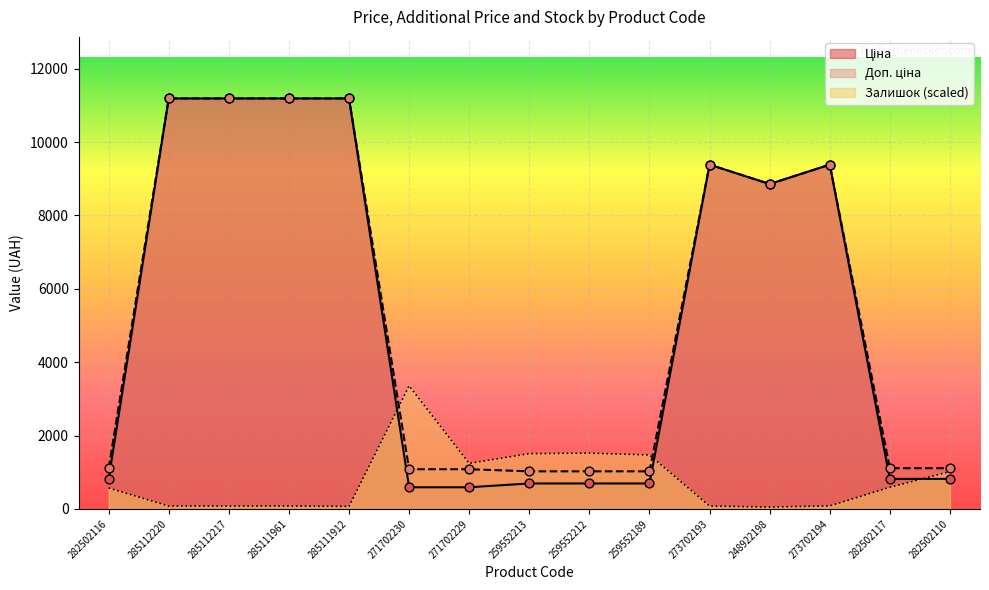

What are all the series names shown in the legend?

Ціна, Доп. ціна, Залишок